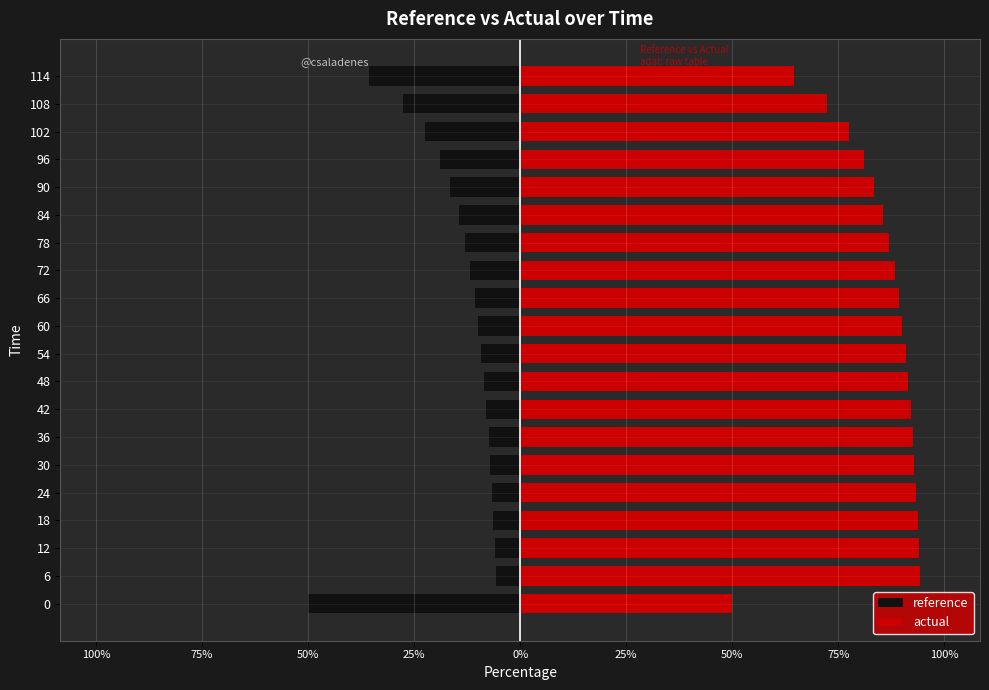

Are the bars horizontal?

Yes